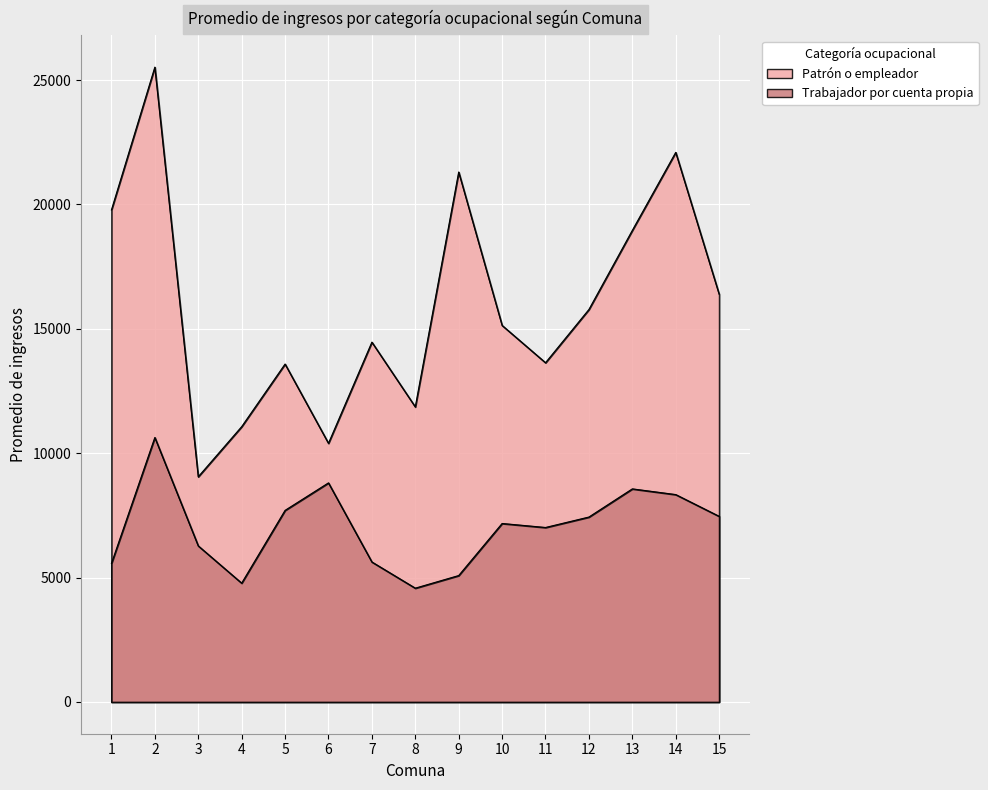

Which category has the highest value in the Patrón o empleador series?

2